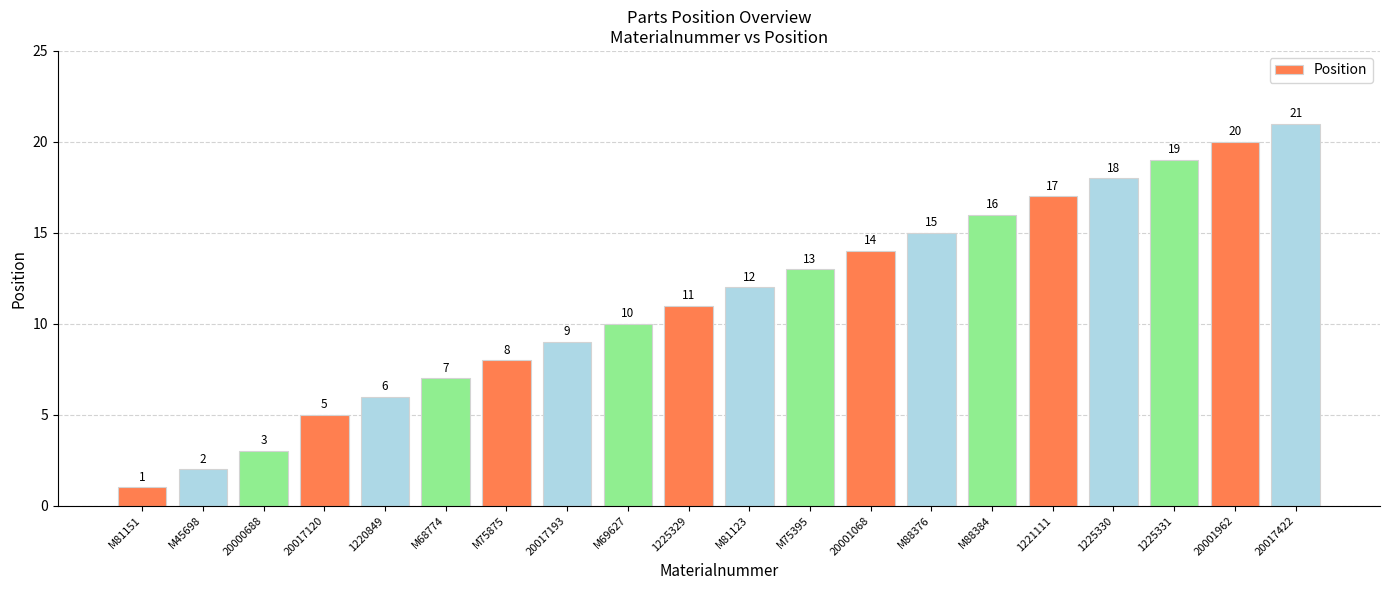

What is the maximum value shown in the chart?

21